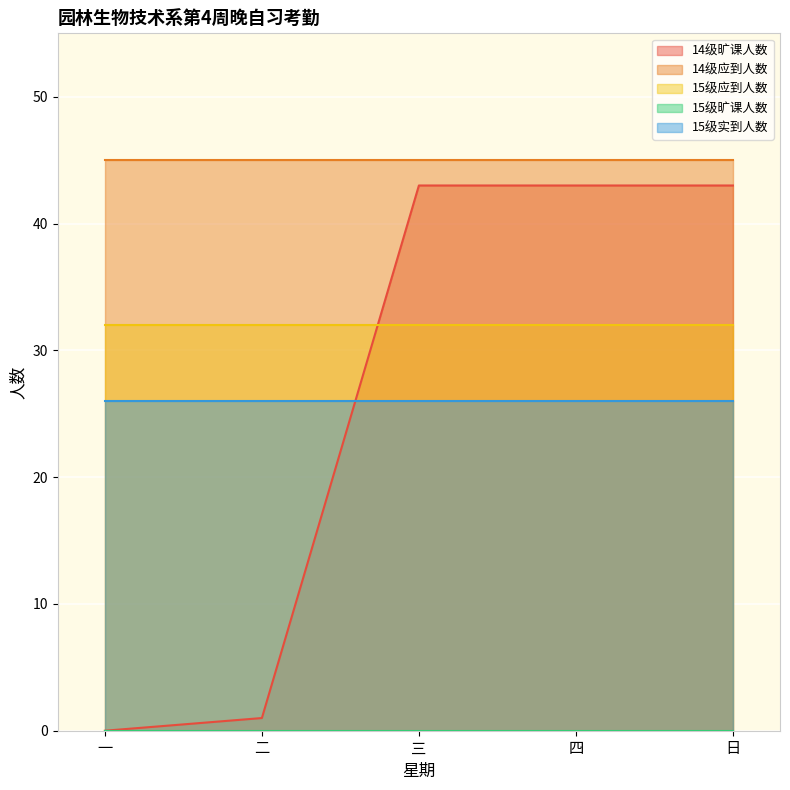

What is the label of the 4th point from the right?

二